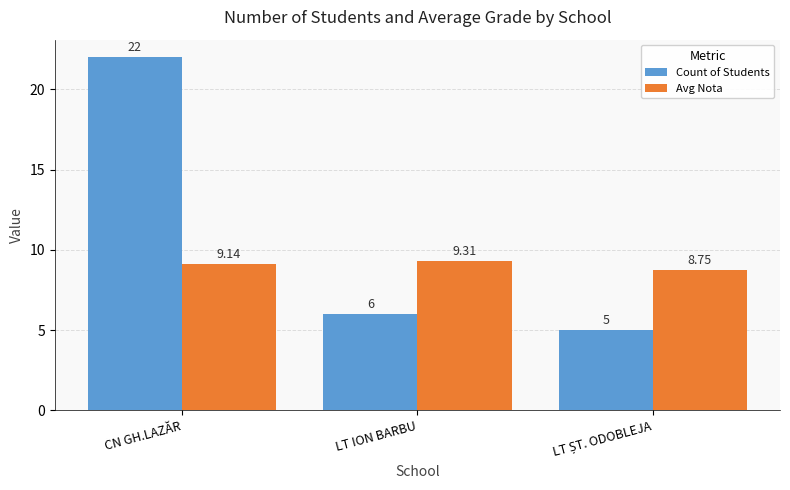

How many data points in Count of Students are less than 6?

1